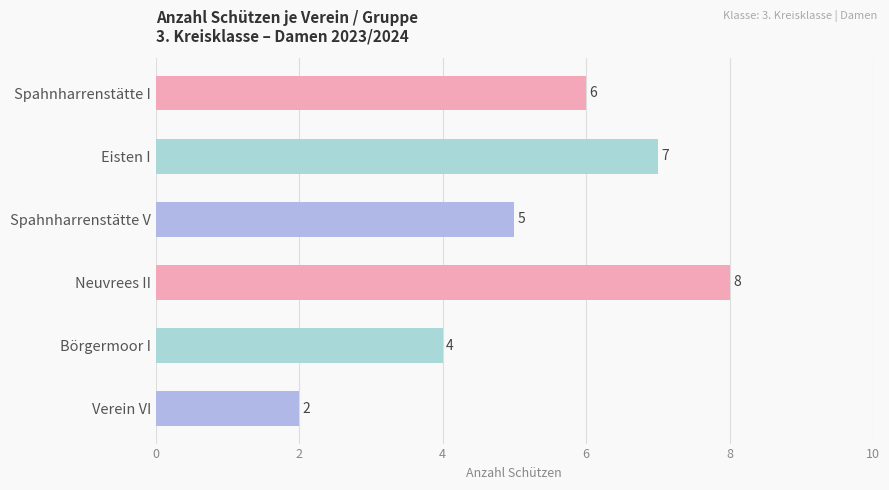

How many values are below 6?

3